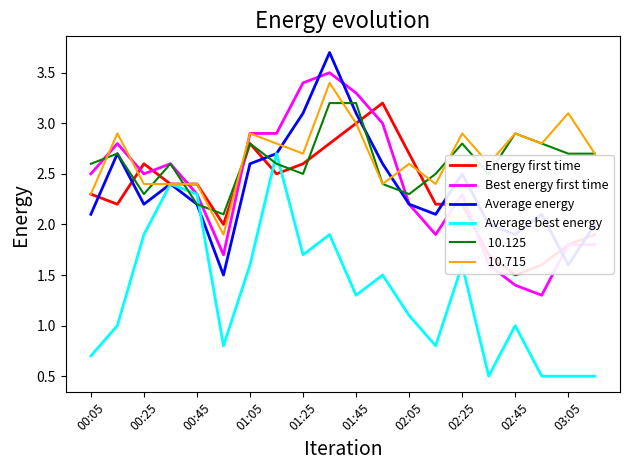

What is the greatest value displayed?

3.7